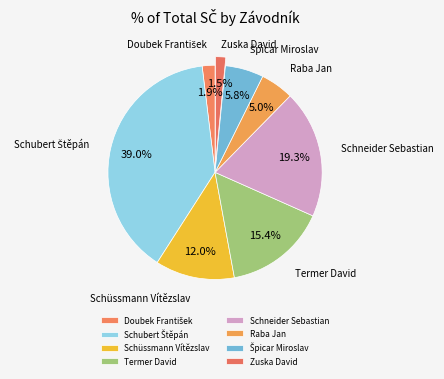

Count the number of slices in the pie.

8